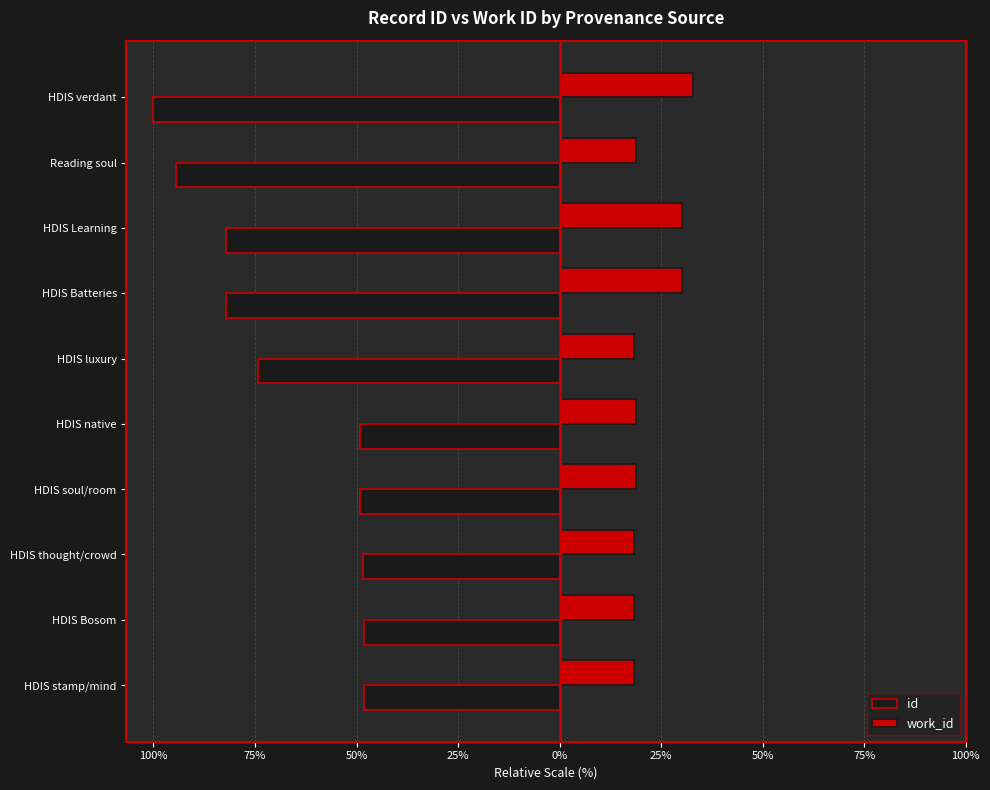

What are all the series names shown in the legend?

id, work_id